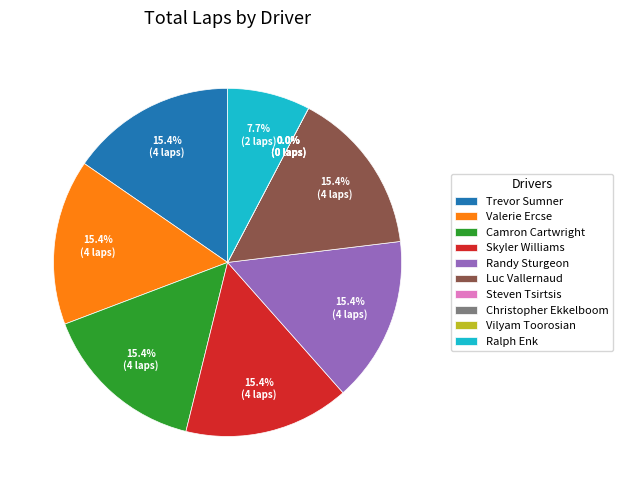

What is the change in value from Randy Sturgeon to Ralph Enk?

-2